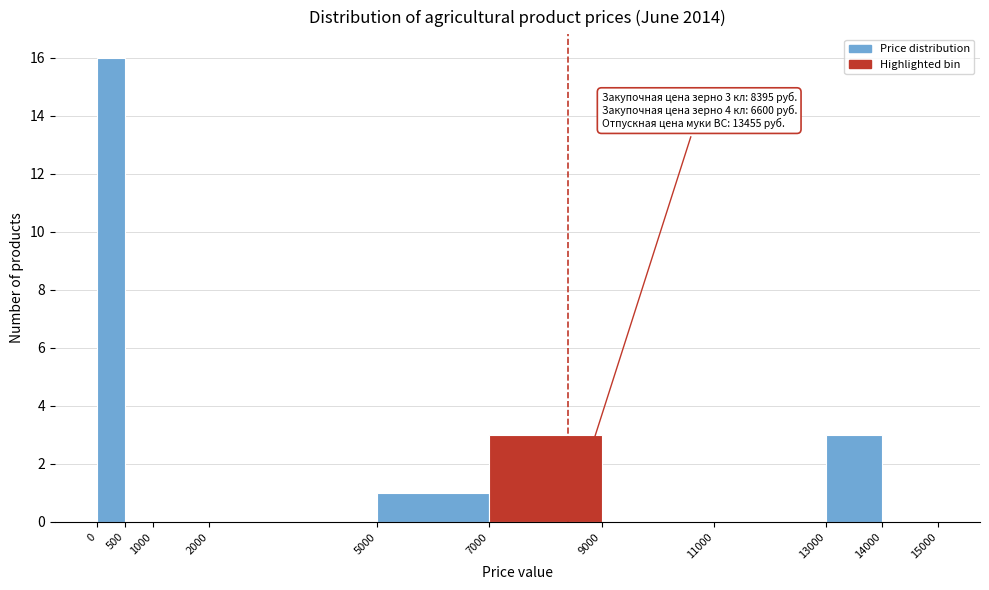

Which range on the x-axis has the tallest bar?

0 to 500